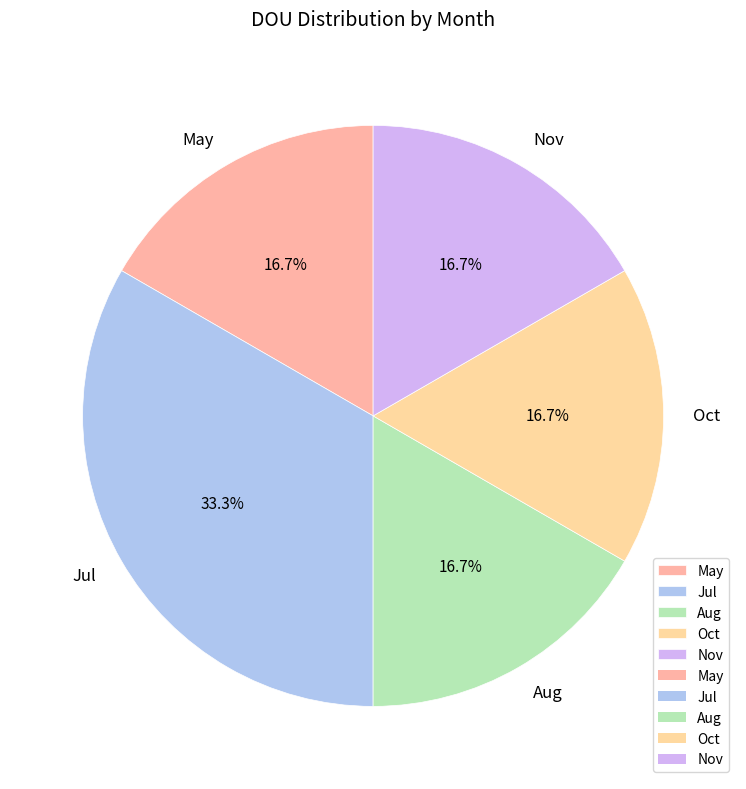

What portion of the pie excludes Oct?

83.3%